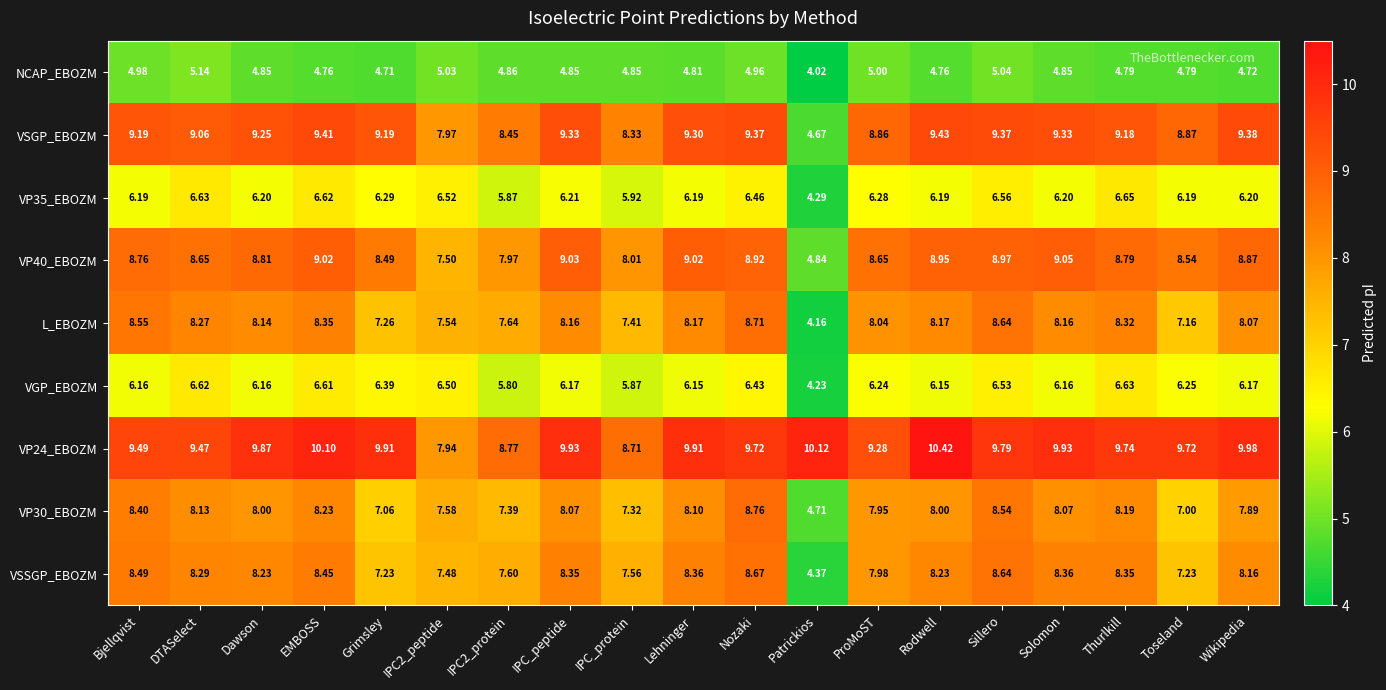

What is the total value across all series at IPC_peptide?

70.1